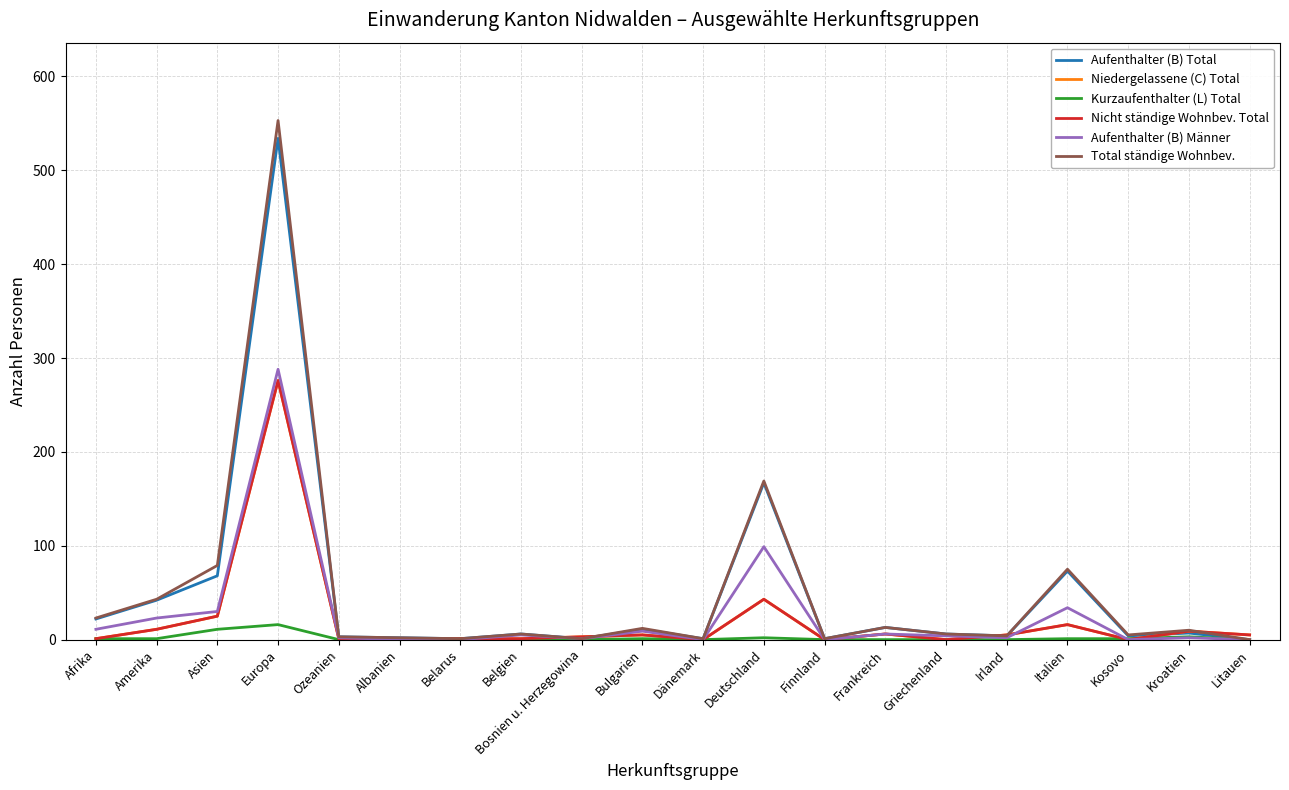

What is the sum of all Aufenthalter (B) Männer values?

516